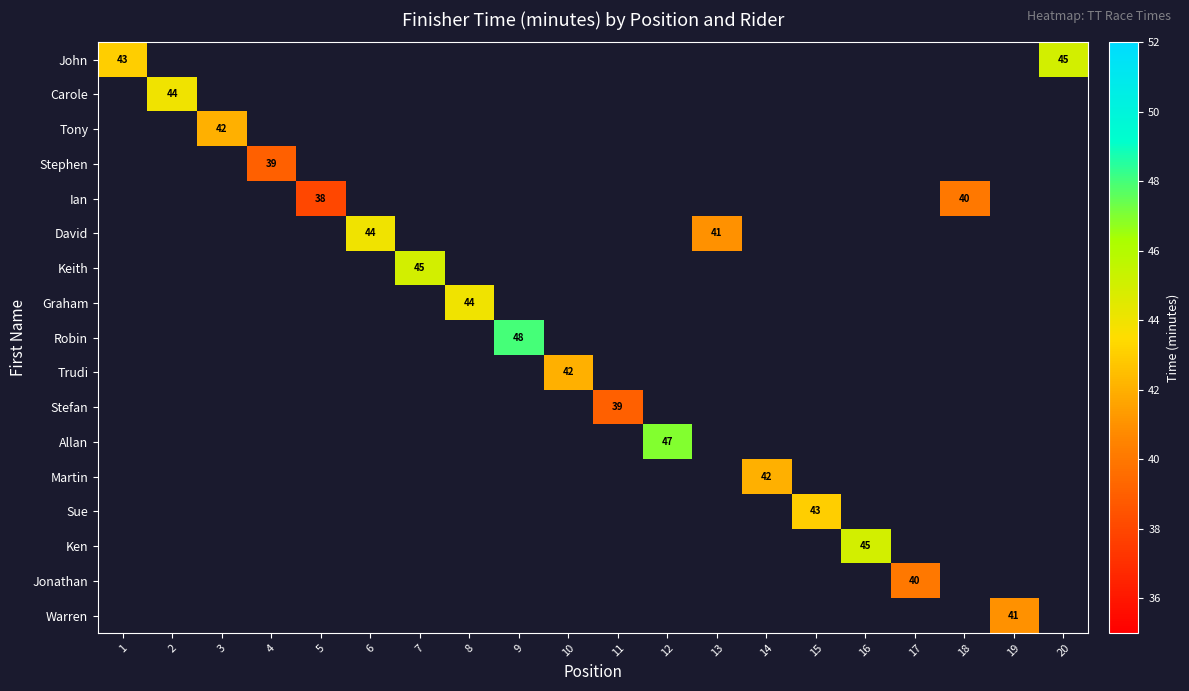

How many positive values does the Warren series have?

1